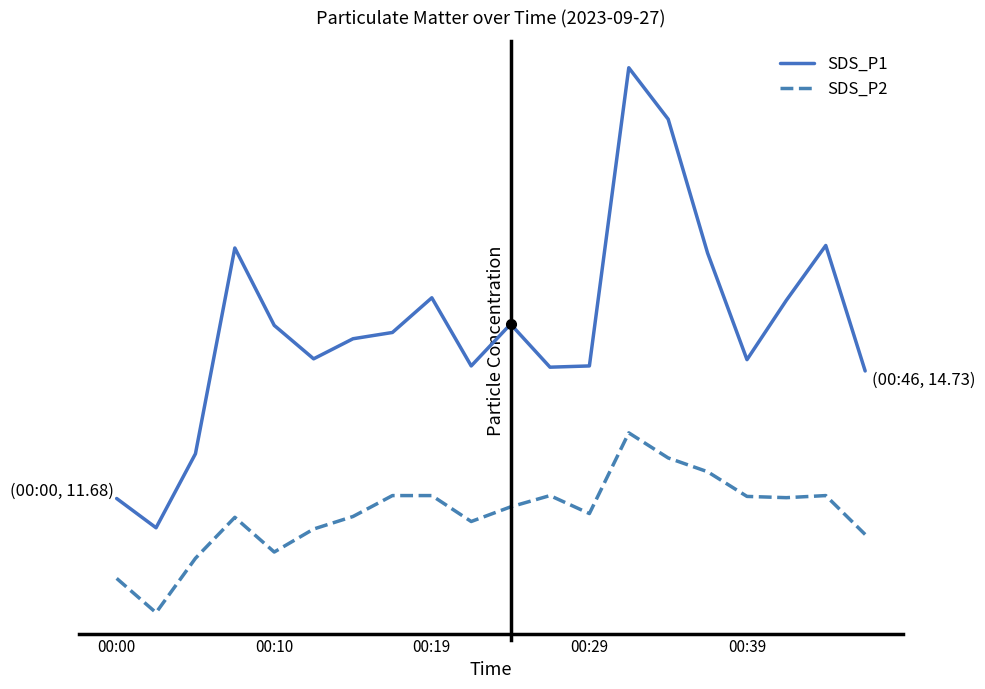

In SDS_P2, how many points are higher than both neighbors (excluding endpoints)?

4